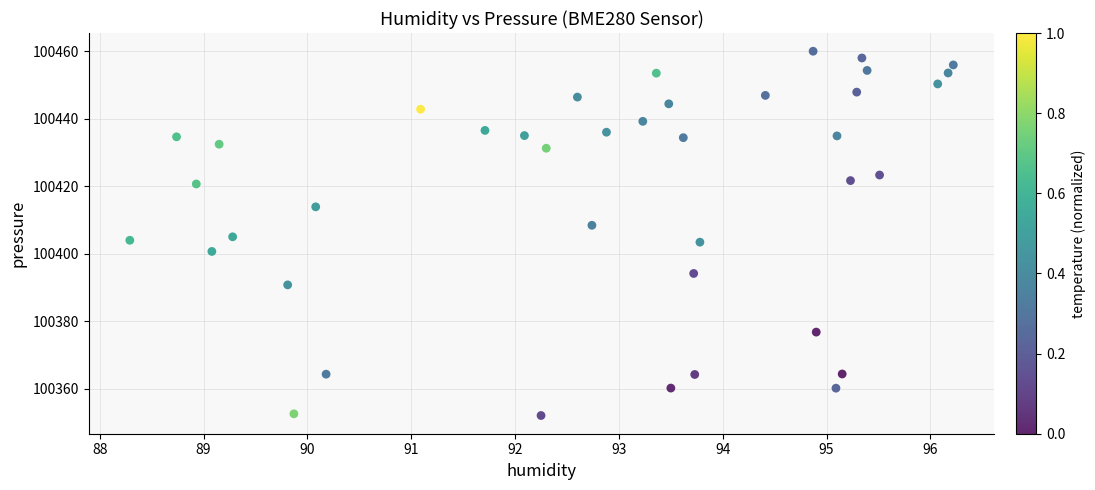

What is the range of X values (max minus min)?

7.9